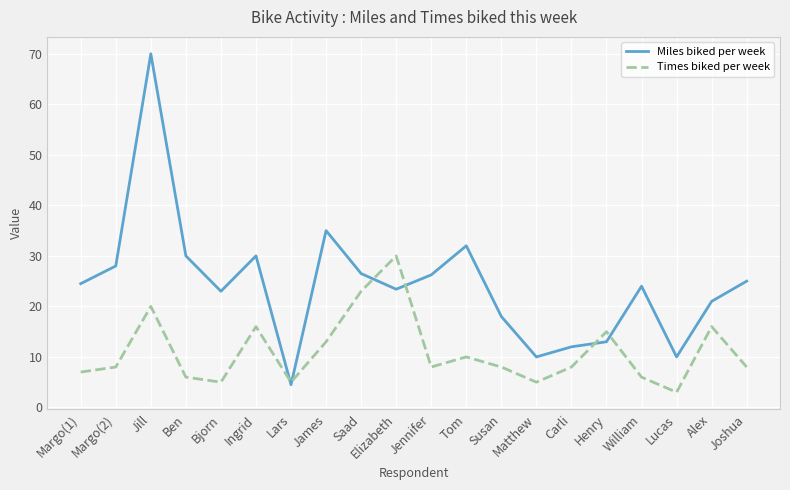

Which series has the largest total across all categories?

Miles biked per week